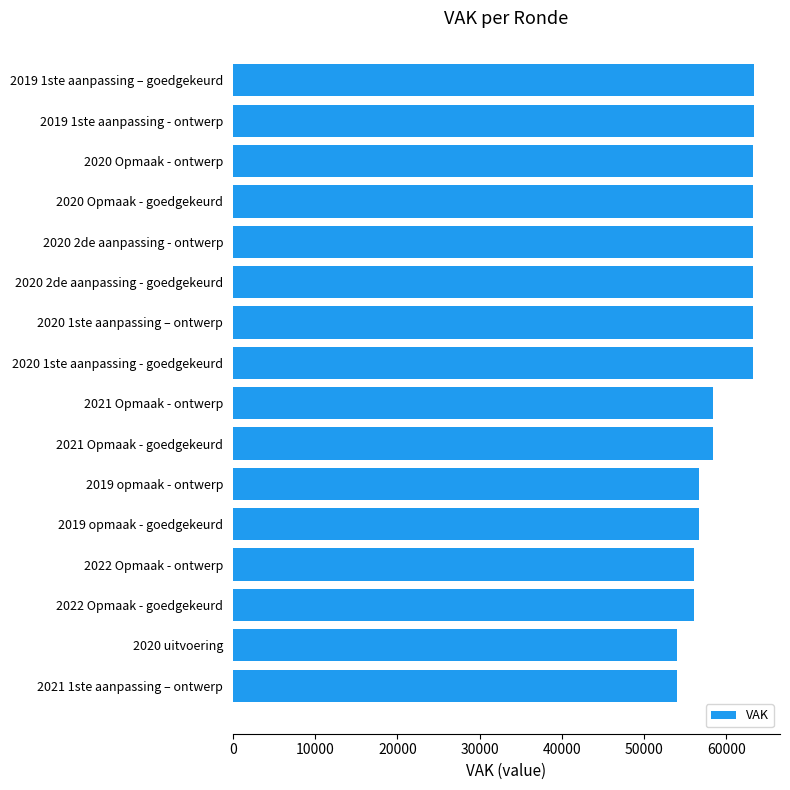

What is the average value?

59771